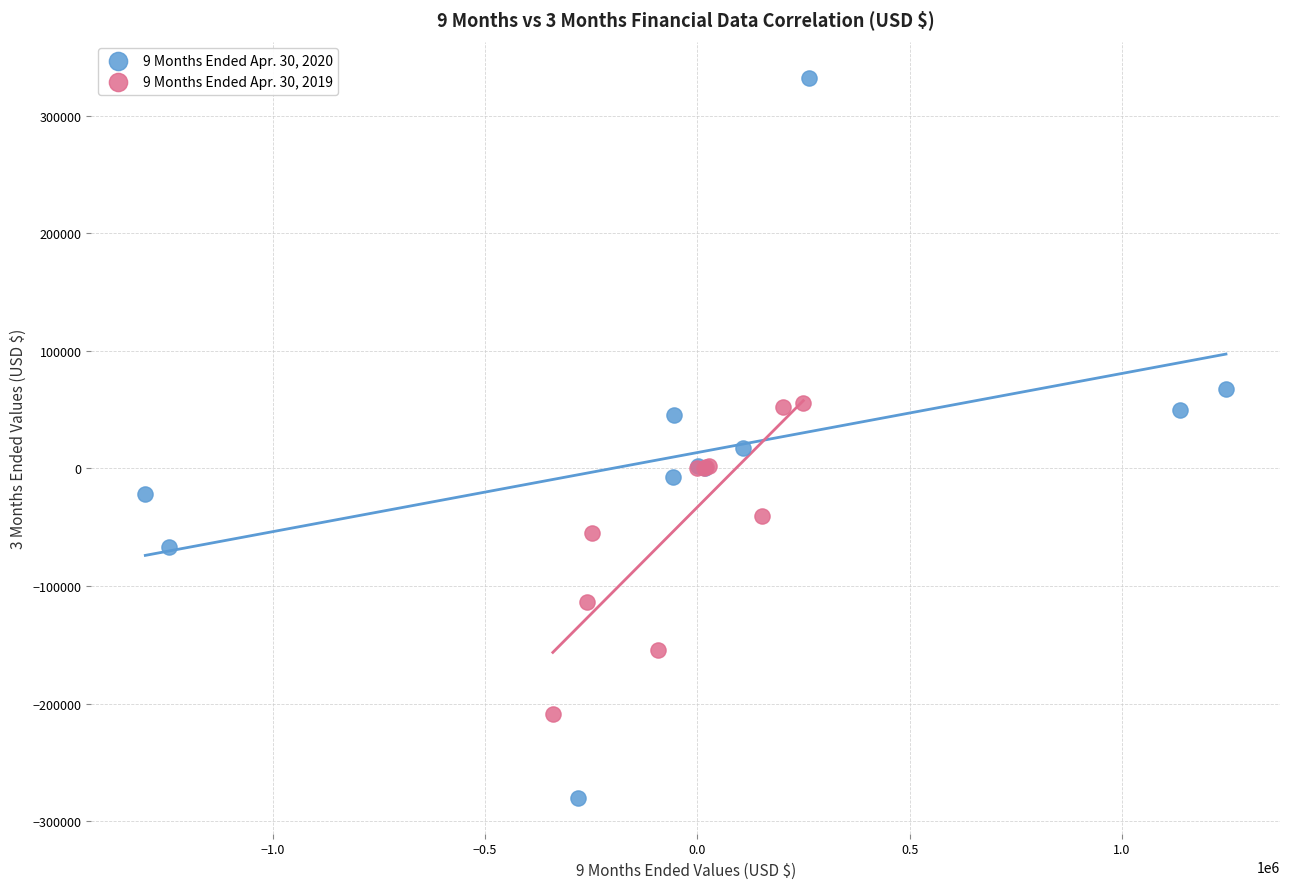

What are all the series names shown in the legend?

9 Months Ended Apr. 30, 2020, 9 Months Ended Apr. 30, 2019